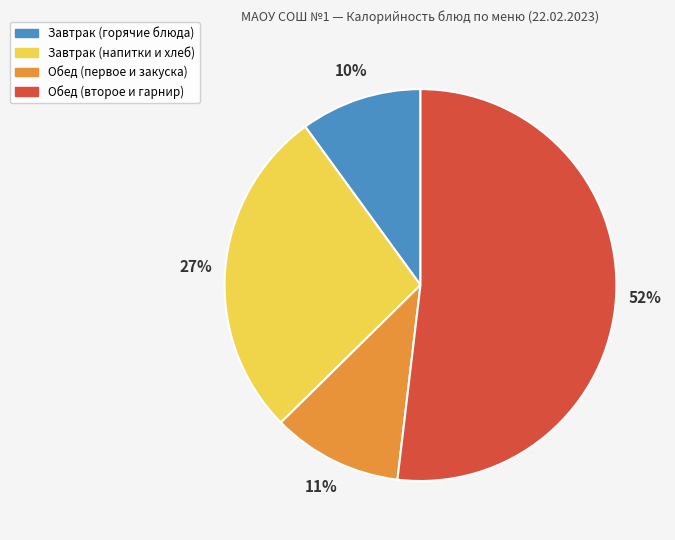

How many segments does this pie chart have?

4